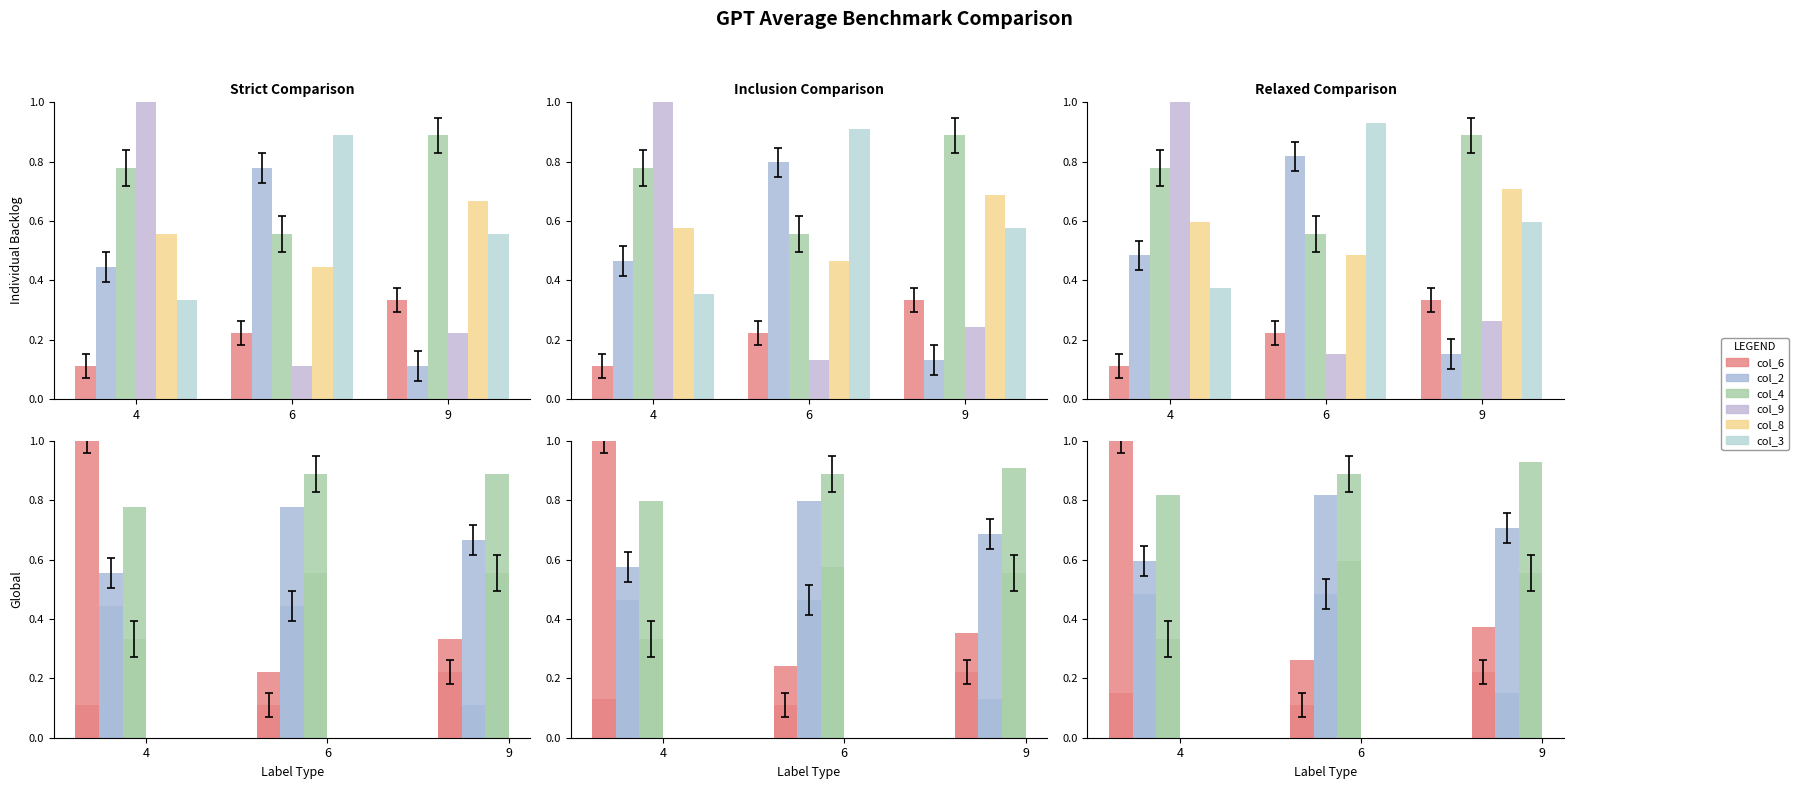

What is the difference between the highest and lowest values at 9?

0.7